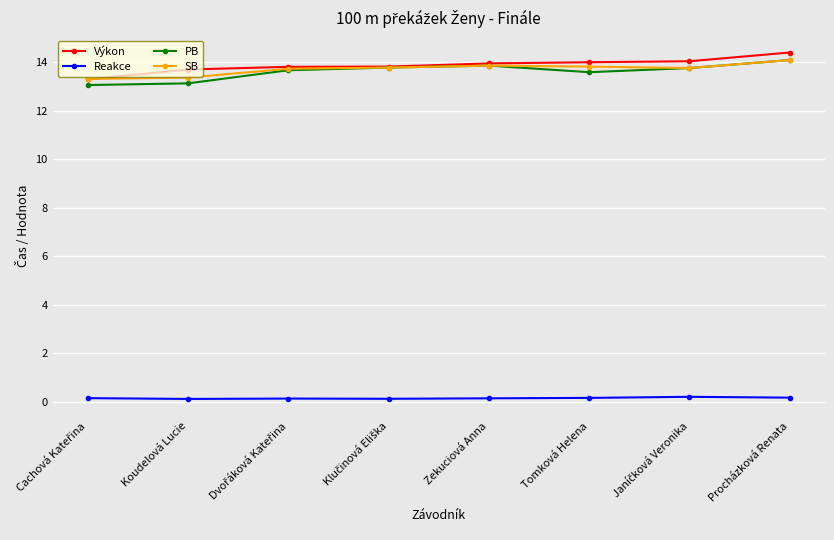

What is the average value of the Výkon series?

13.9